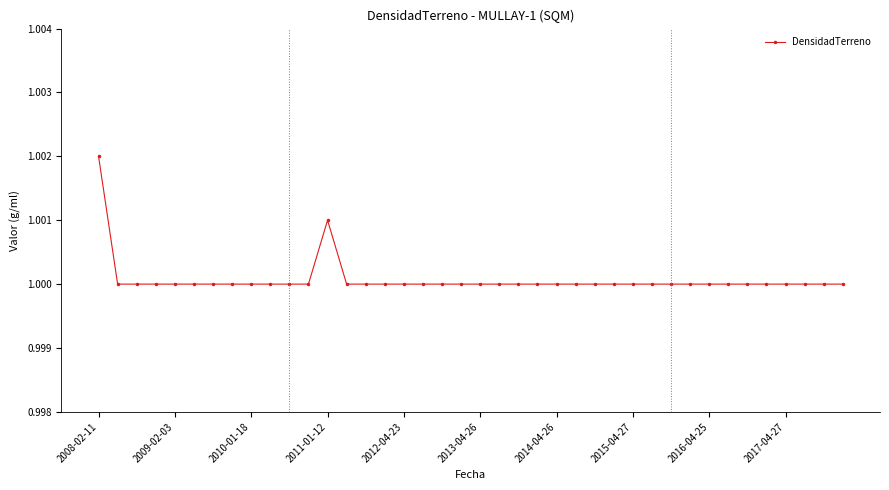

What is the sum of all values?

40.0